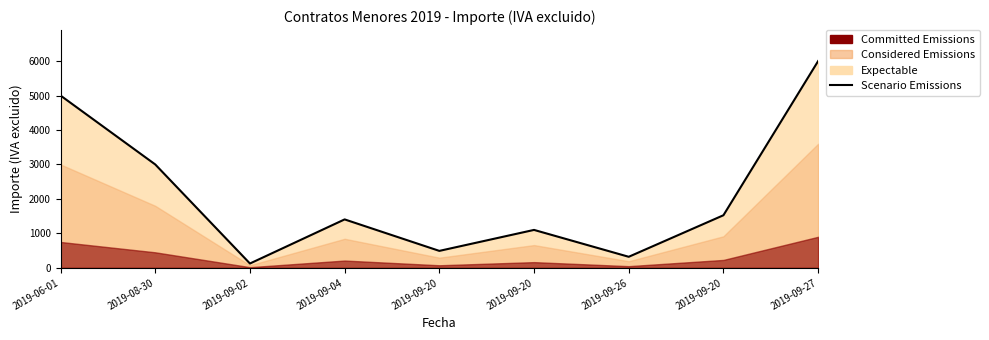

What is the difference between the maximum and second lowest values?

5680.0